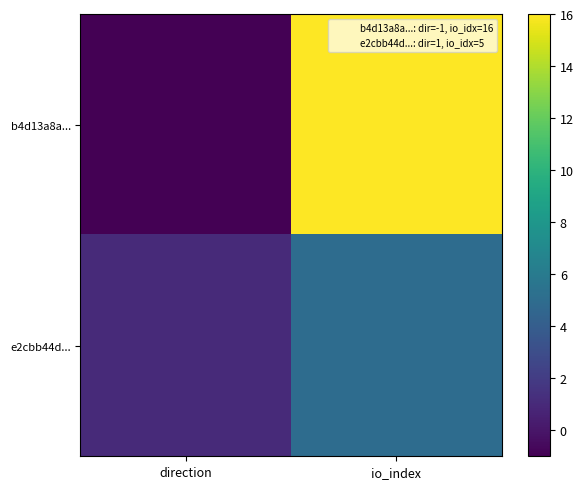

Reading left to right, transcribe all the data shown in this chart.

b4d13a8a...: direction=-1	io_index=16
e2cbb44d...: direction=1	io_index=5